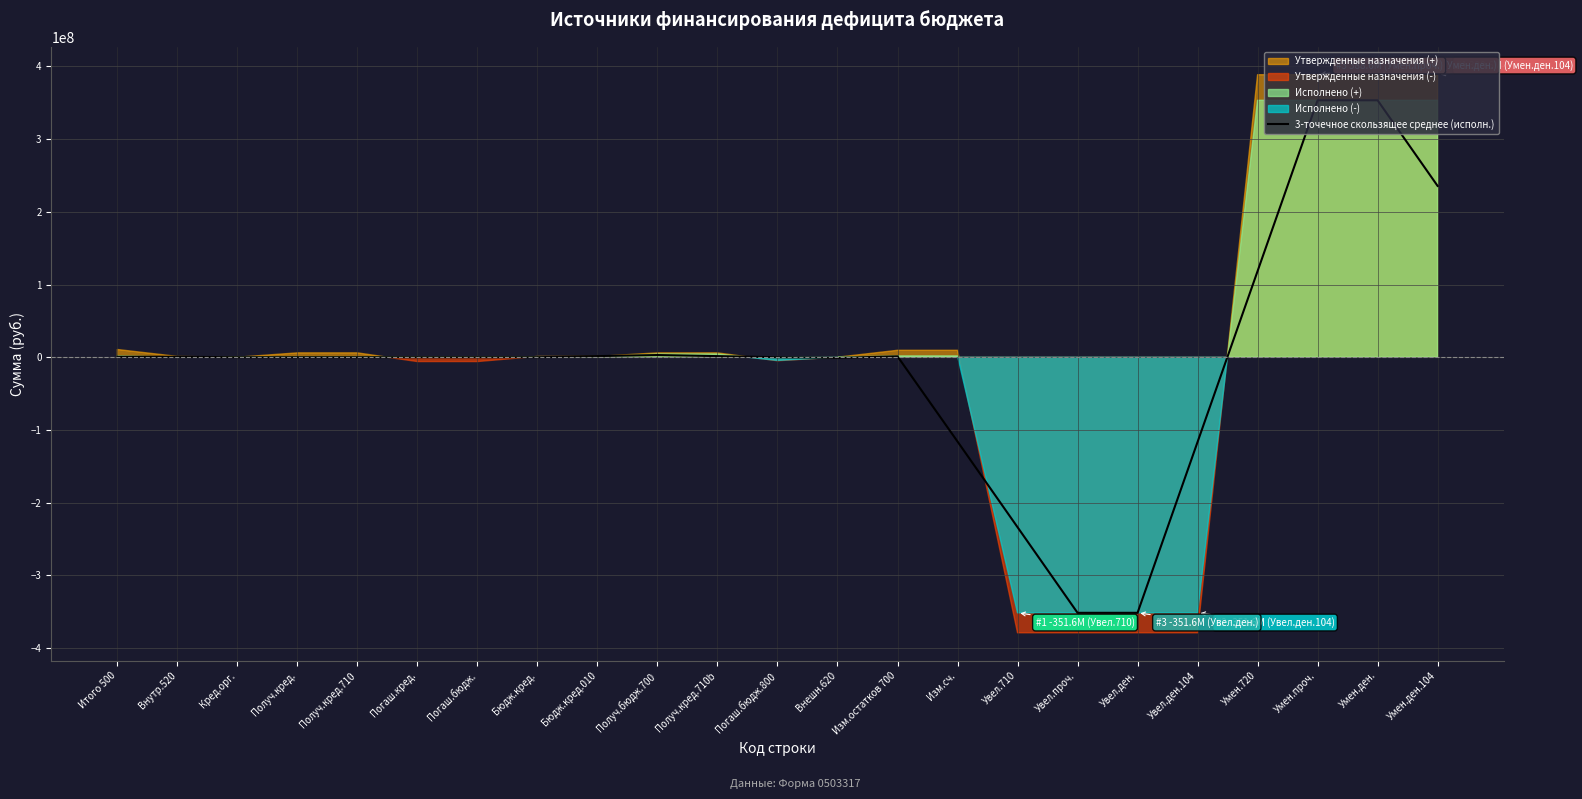

Is it true that the value at Получ.кред.710b is 1493333.3?

True